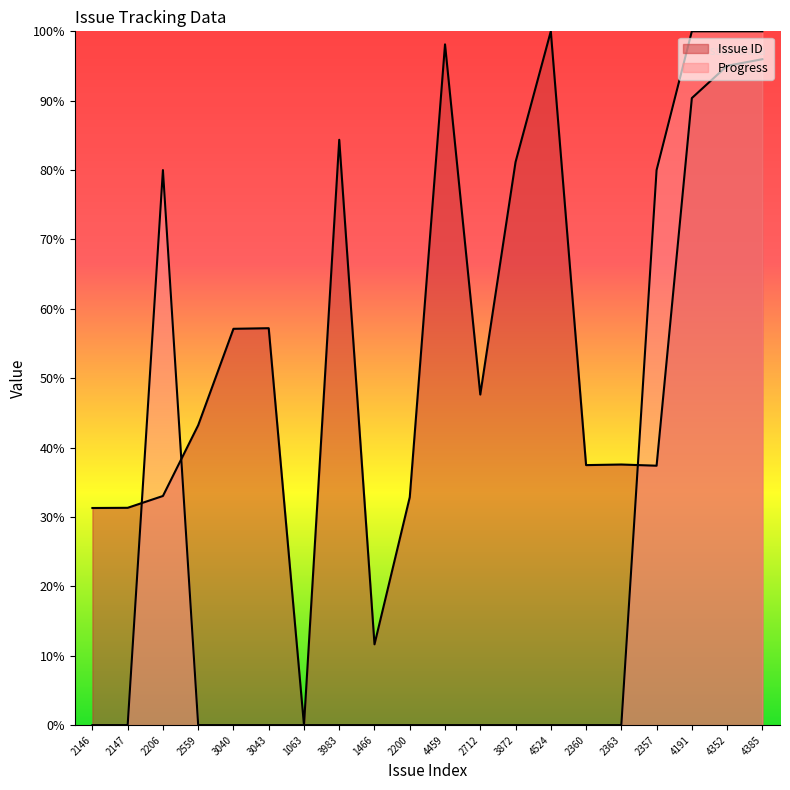

Reading left to right, extract all data points from this chart.

Issue ID: 31.3	31.3	33.0	43.2	57.1	57.2	0.0	84.4	11.6	32.9	98.1	47.6	81.2	100.0	37.5	37.6	37.4	90.4	95.0	96.0
Progress: 0.0	0.0	80.0	0.0	0.0	0.0	0.0	0.0	0.0	0.0	0.0	0.0	0.0	0.0	0.0	0.0	80.0	100.0	100.0	100.0